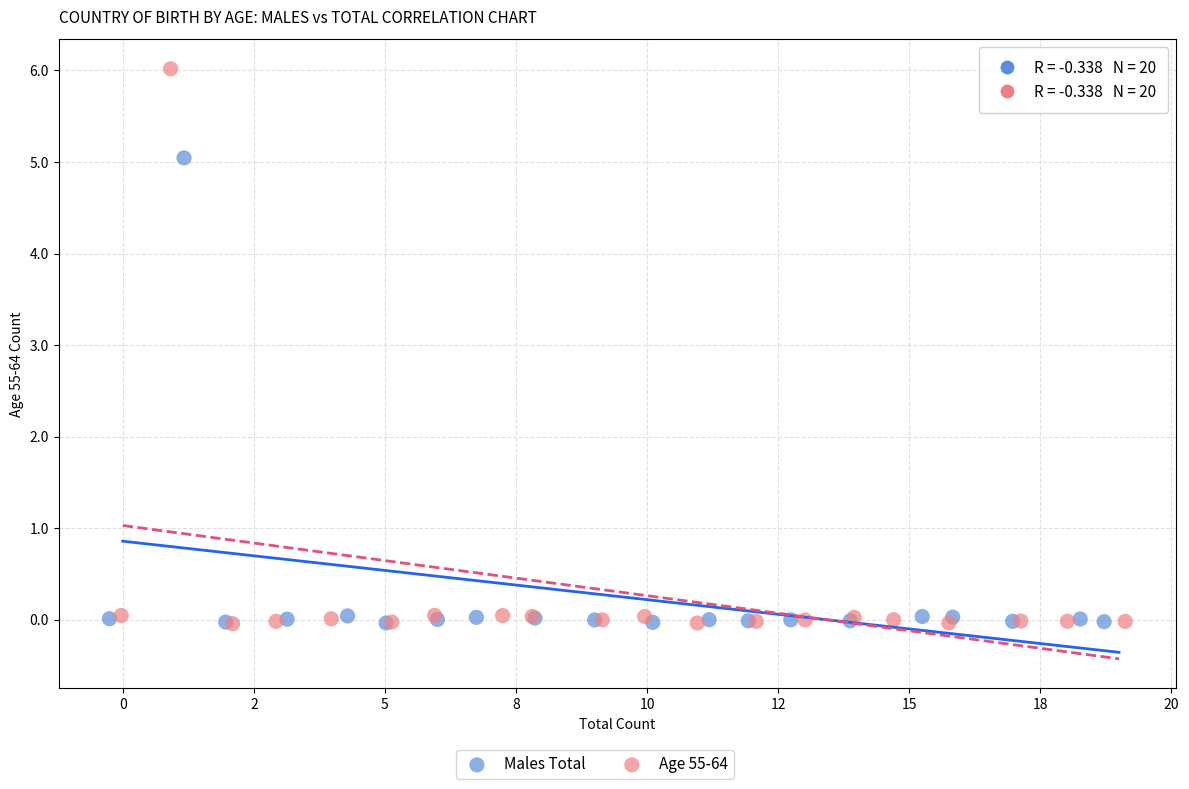

Which series has the largest Y range (max minus min)?

Age 55-64